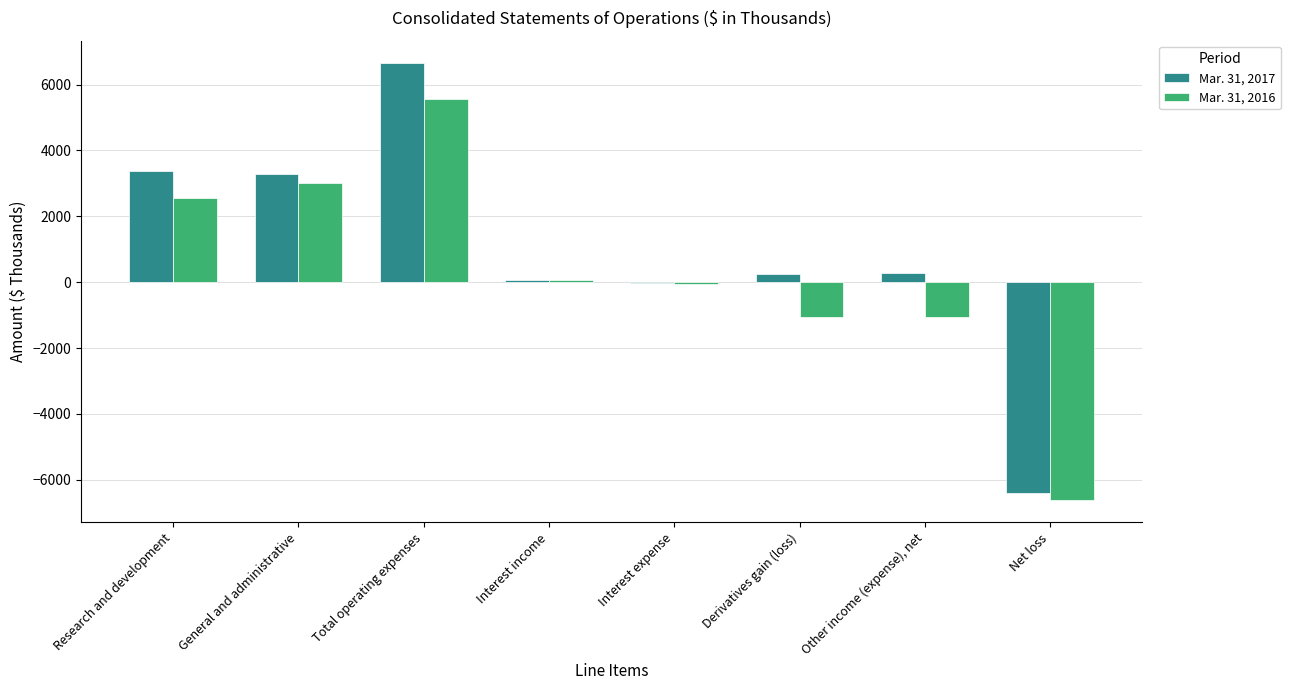

What is the maximum value shown in the chart?

6669